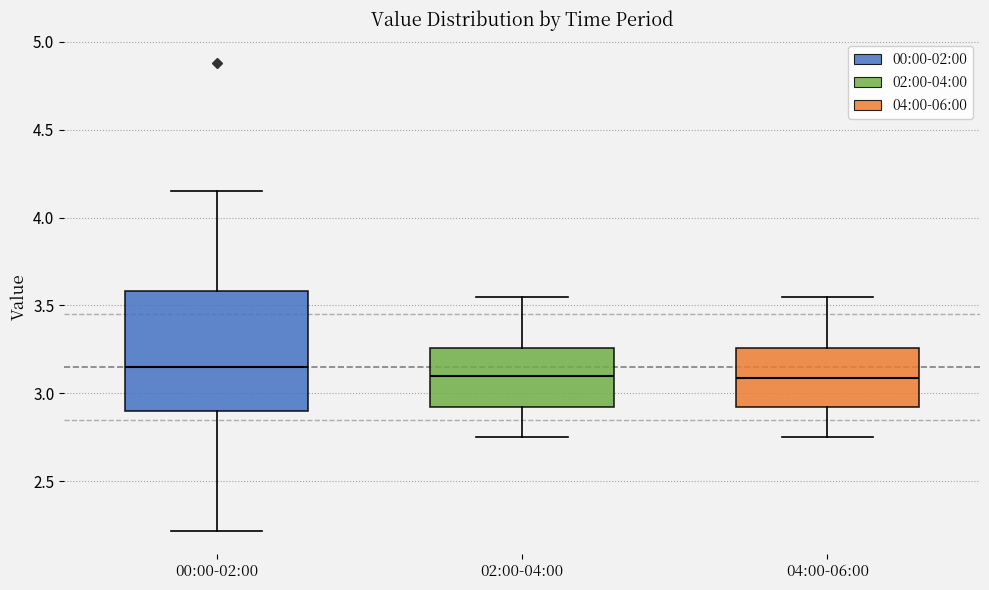

Reading left to right, read every box against the y-axis: the position of its median line, the range the box covers, and the ends of its whiskers. The values are not printed on the chart, so give them approximately, as read against the axis.

00:00-02:00: median 3.15, box 2.90 to 3.60, whiskers 2.20 to 4.15
02:00-04:00: median 3.10, box 2.90 to 3.25, whiskers 2.75 to 3.55
04:00-06:00: median 3.10, box 2.90 to 3.25, whiskers 2.75 to 3.55